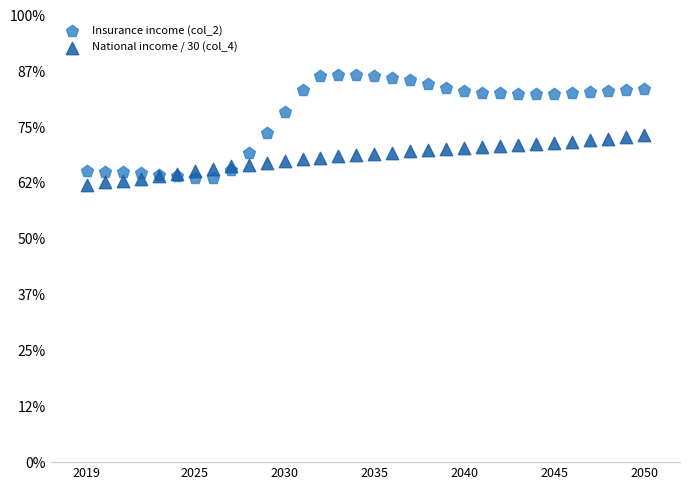

What are all the series names shown in the legend?

Insurance income (col_2), National income / 30 (col_4)